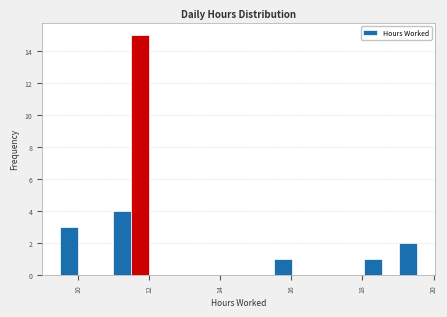

Around what value on the x-axis is the tallest bar? Give the approximate position of its centre, as read against the axis.

11.8